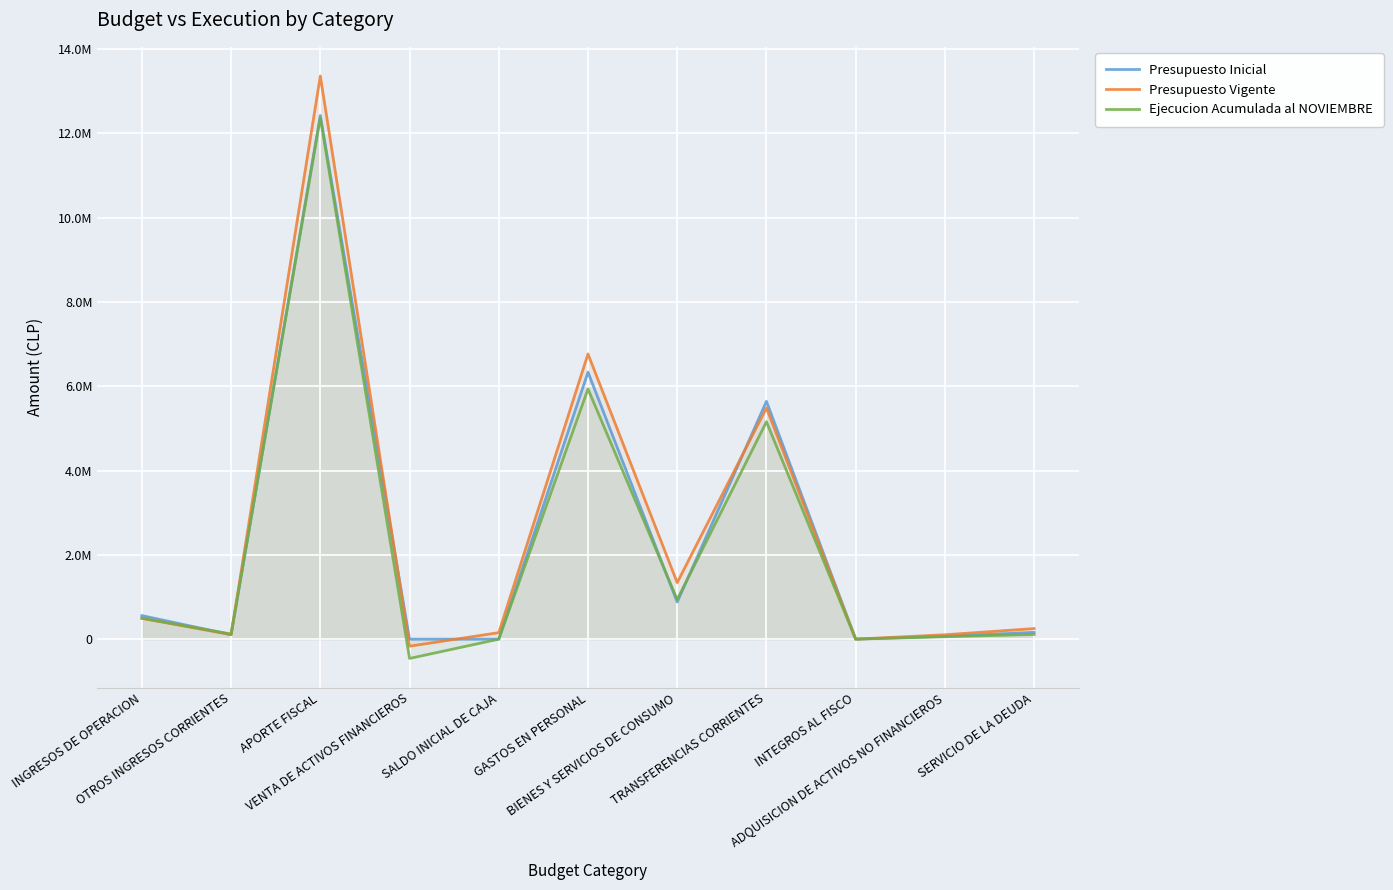

How many values in the Ejecucion Acumulada al NOVIEMBRE series are below 122648?

5